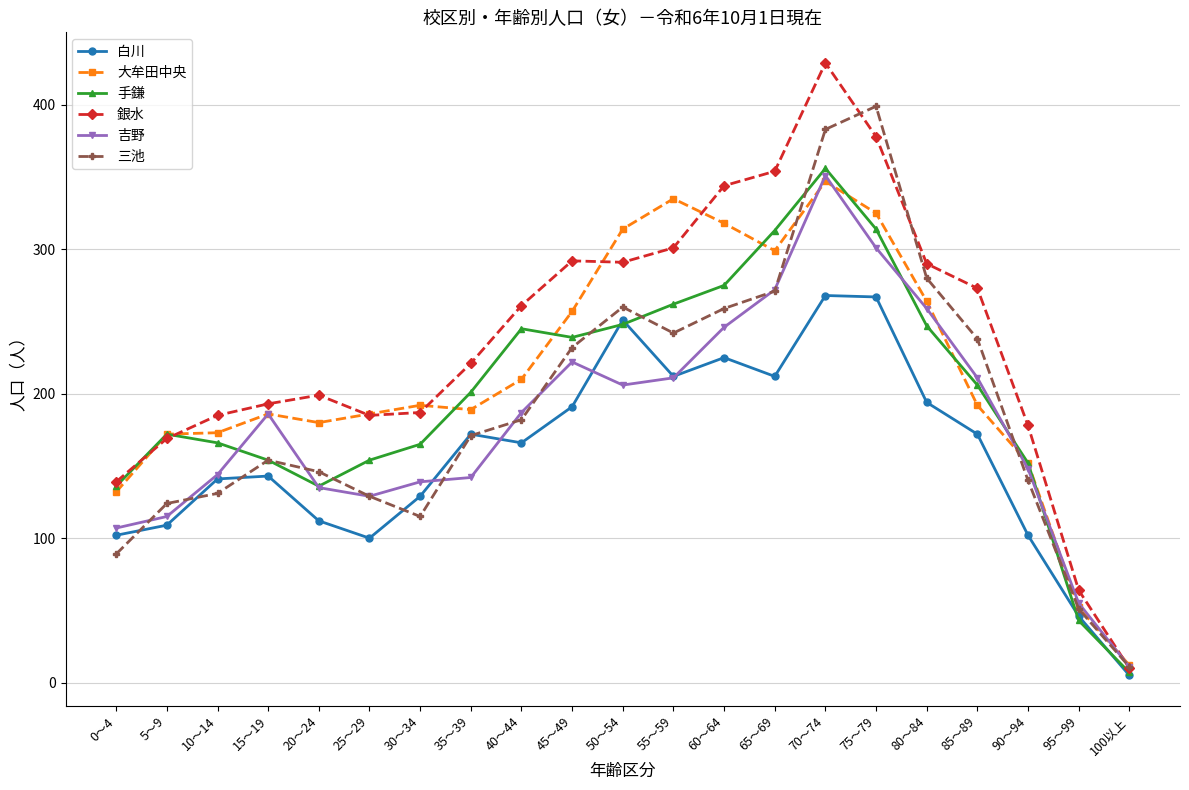

What is the maximum value for 吉野?

351